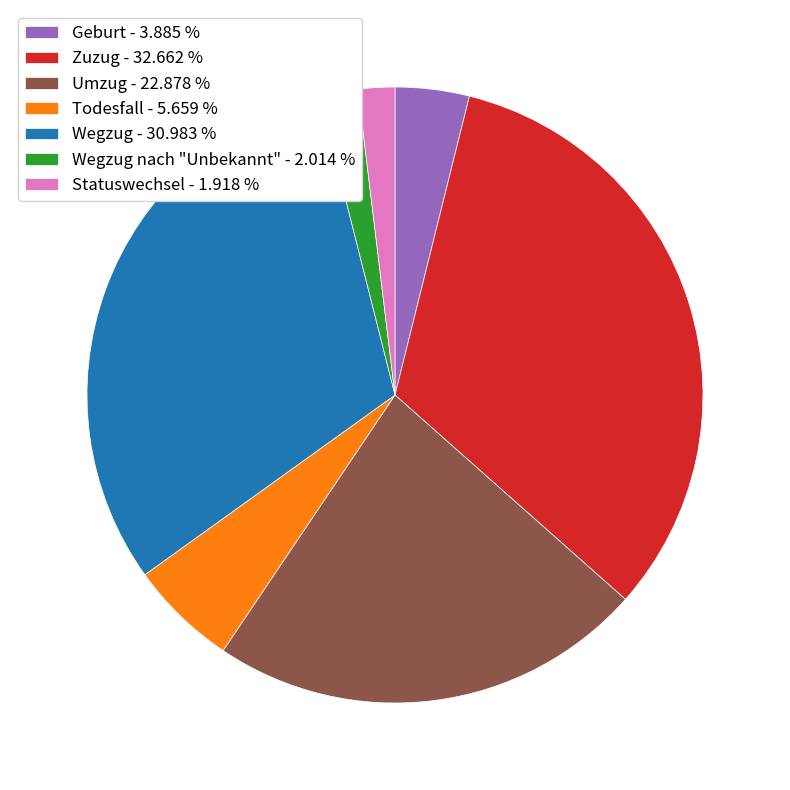

Does any single category account for the majority?

No